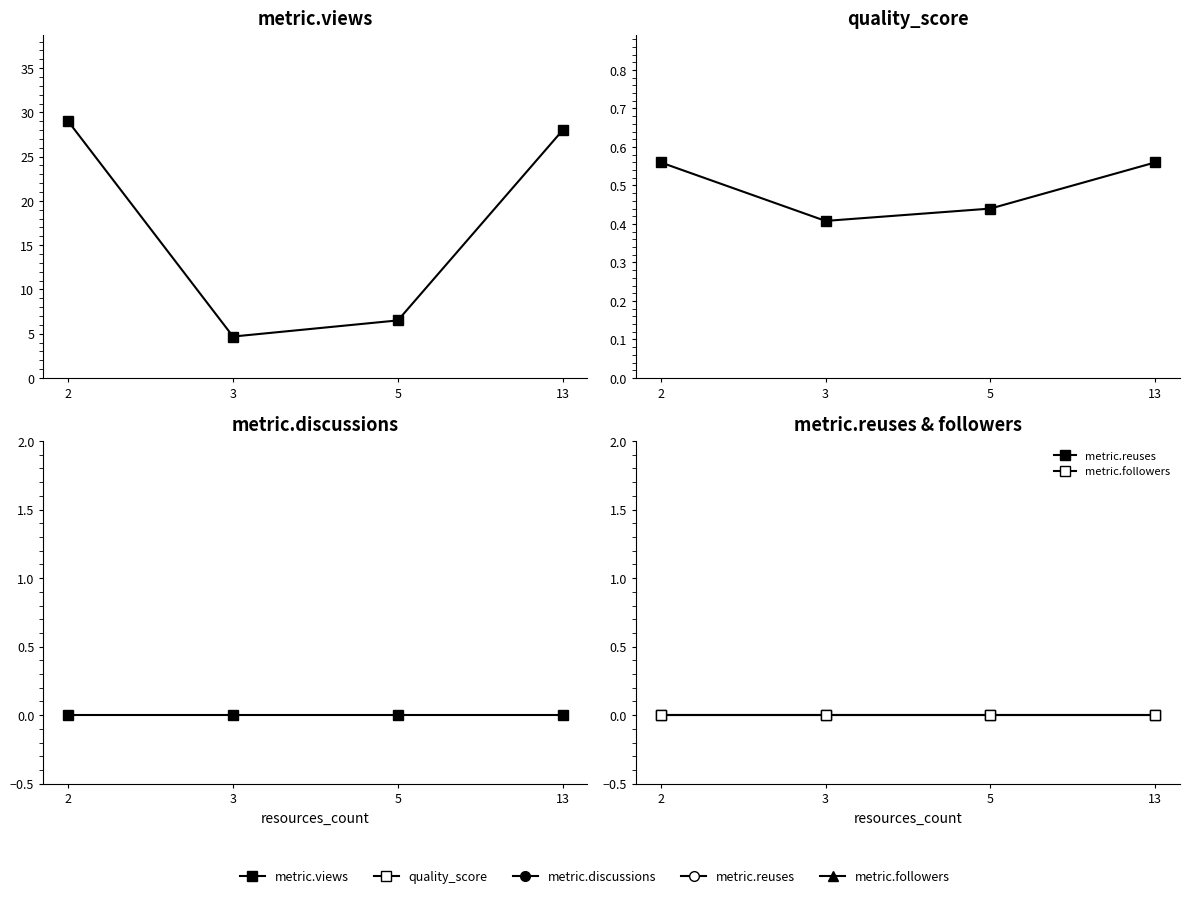

True or false: metric.reuses and quality_score cross at least once.

False